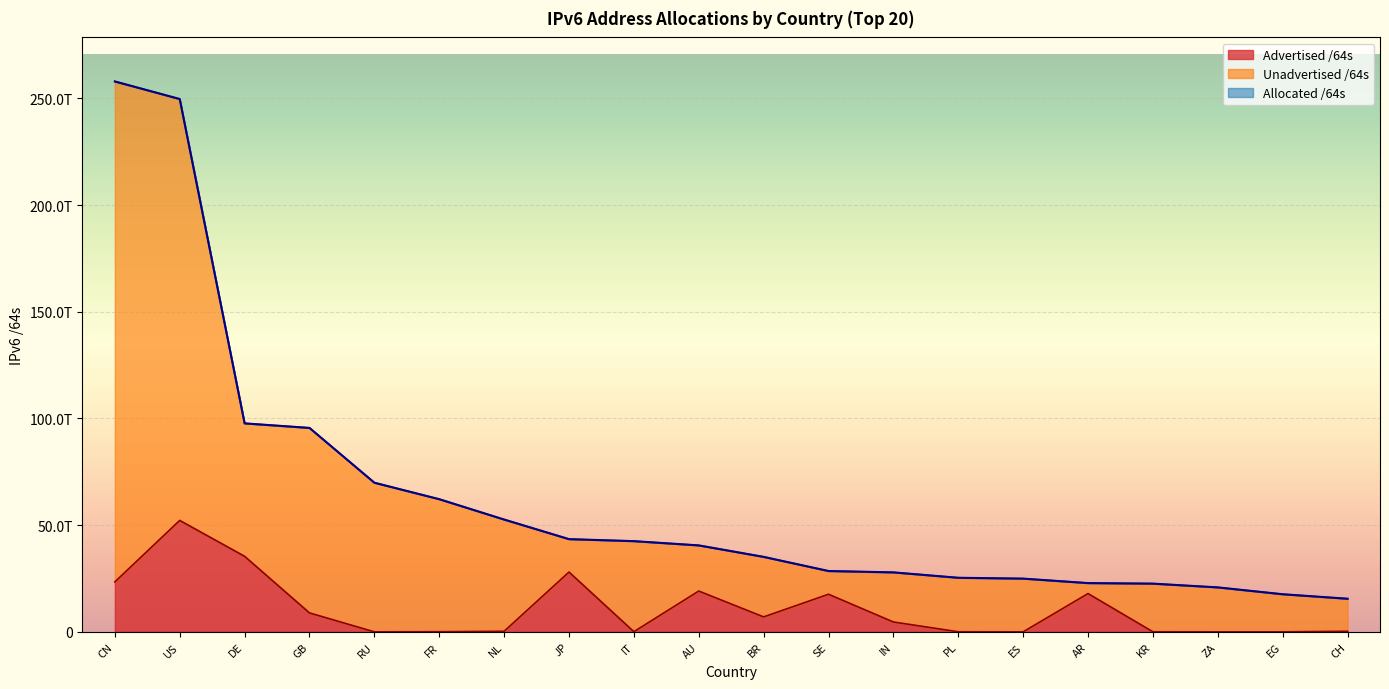

Read the Advertised /64s value at IT, to the nearest 10.

81621221380